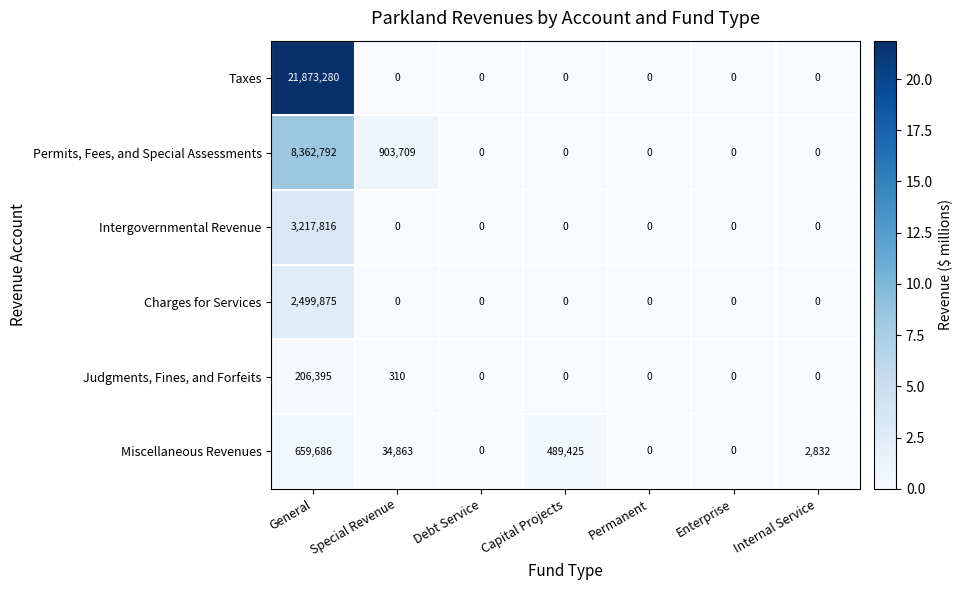

Which series has the largest range (max minus min)?

Taxes